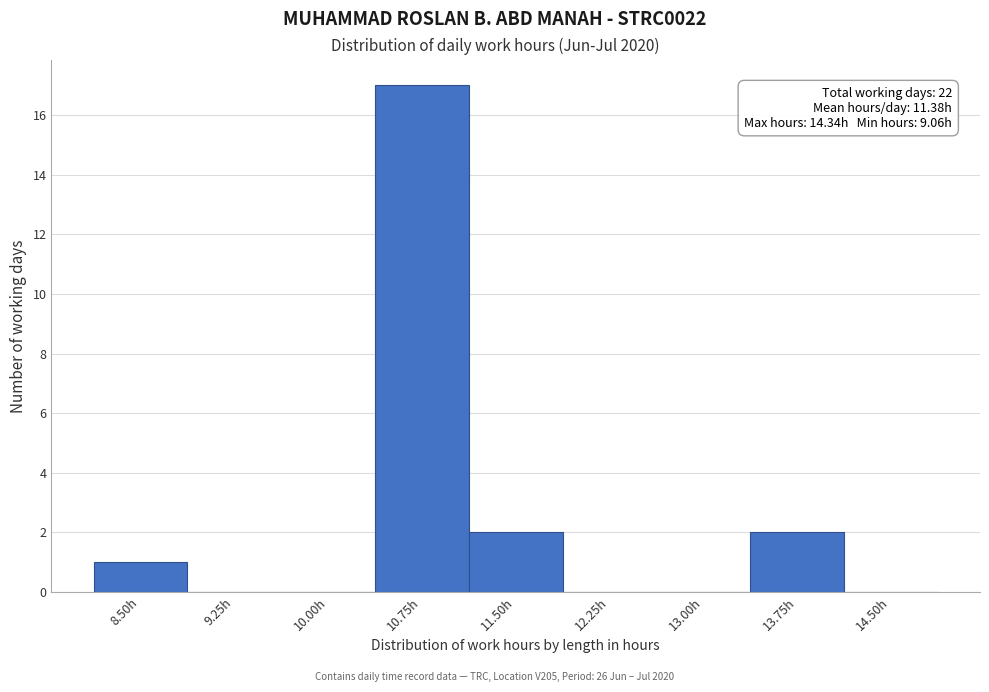

Reading left to right, transcribe all the data shown in this chart.

8.50h=1	9.25h=0	10.00h=0	10.75h=17	11.50h=2	12.25h=0	13.00h=0	13.75h=2	14.50h=0